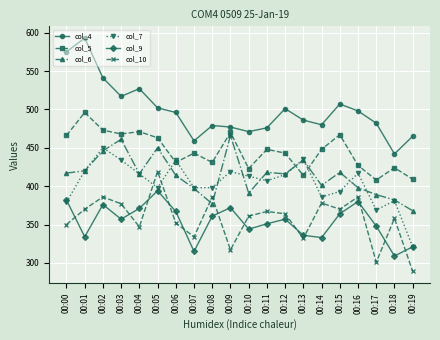

Which series has the largest total across all categories?

col_4